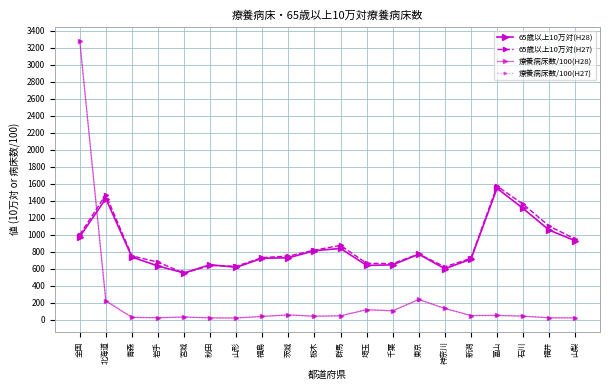

Rank the series by their maximum value, from lowest to highest.

65歳以上10万対(H28), 65歳以上10万対(H27), 療養病床数/100(H28), 療養病床数/100(H27)